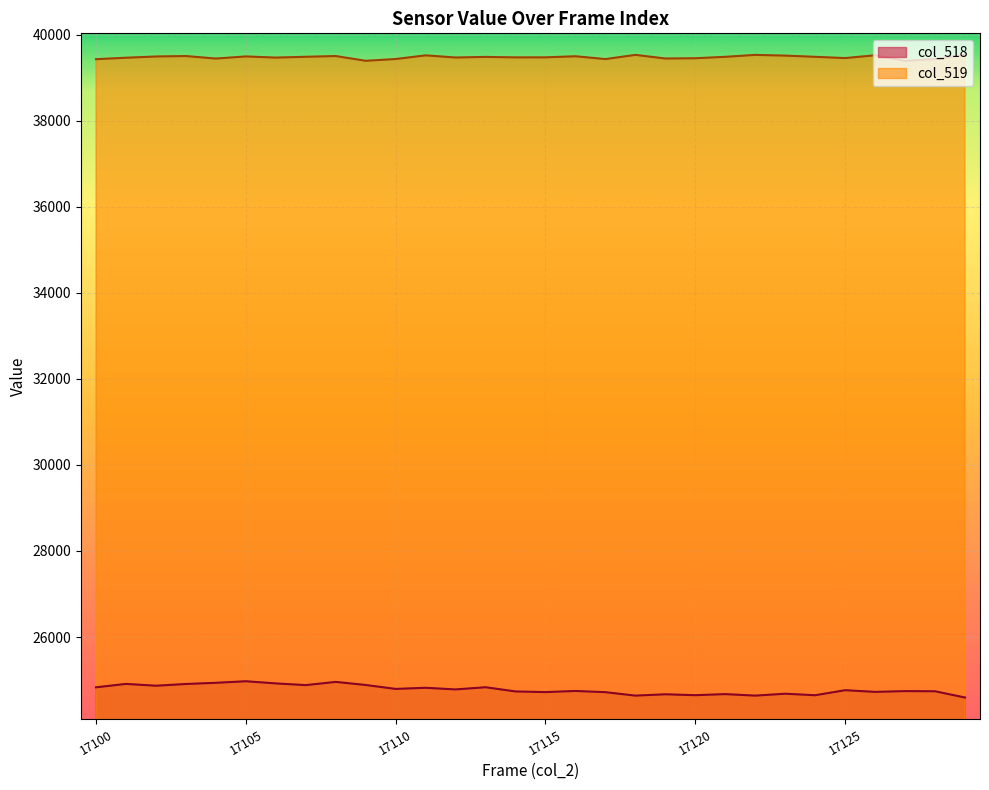

Which label corresponds to the largest value in the chart?

17129